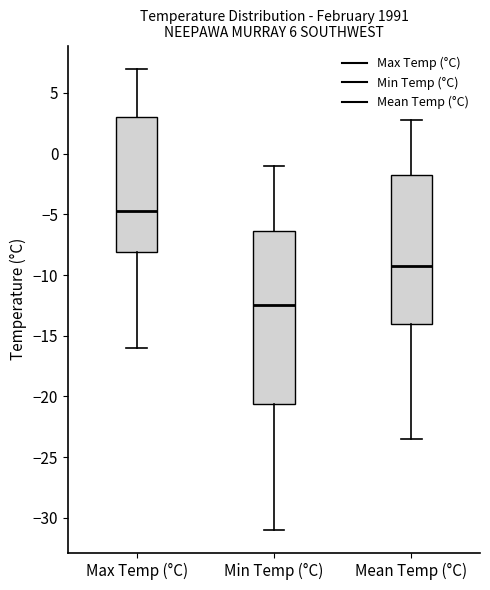

Which box is the tallest, from its lower edge to its upper edge?

Min Temp (°C)